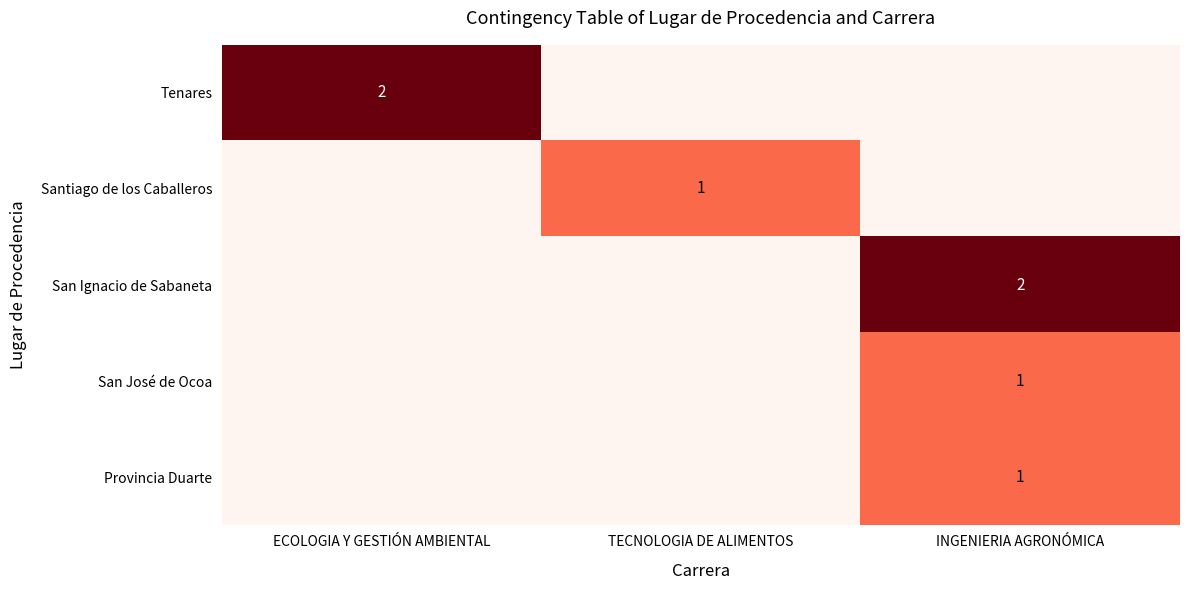

The Tenares series shows 1 at ECOLOGIA Y GESTIÓN AMBIENTAL. True or false?

False